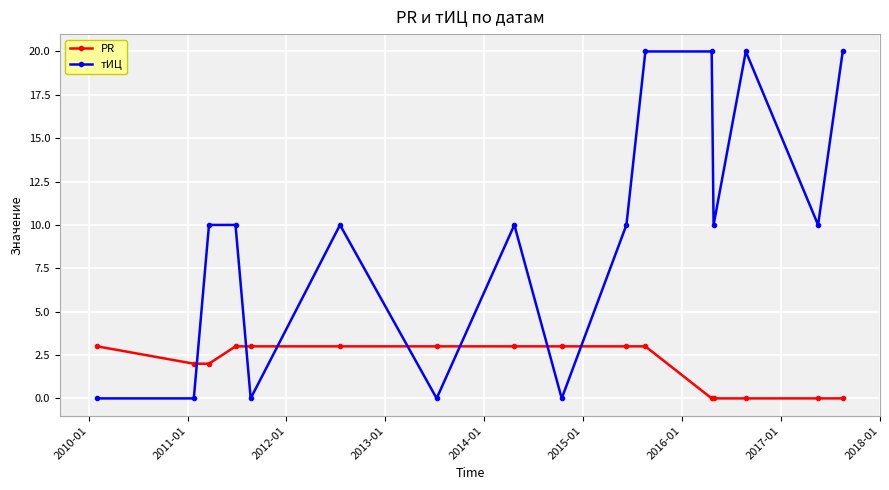

List the series in order of their peak value, highest first.

тИЦ, PR